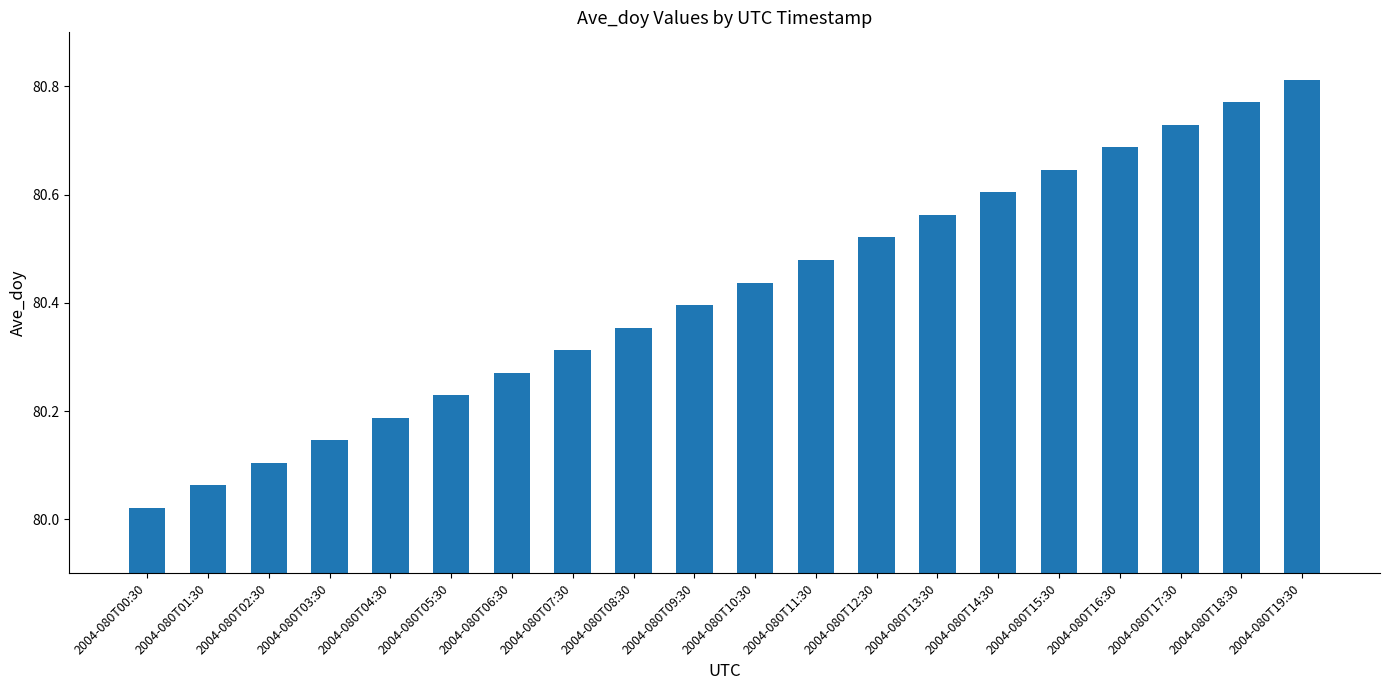

Rank the categories by value from highest to lowest.

2004-080T19:30, 2004-080T18:30, 2004-080T17:30, 2004-080T16:30, 2004-080T15:30, 2004-080T14:30, 2004-080T13:30, 2004-080T12:30, 2004-080T11:30, 2004-080T10:30, 2004-080T09:30, 2004-080T08:30, 2004-080T07:30, 2004-080T06:30, 2004-080T05:30, 2004-080T04:30, 2004-080T03:30, 2004-080T02:30, 2004-080T01:30, 2004-080T00:30